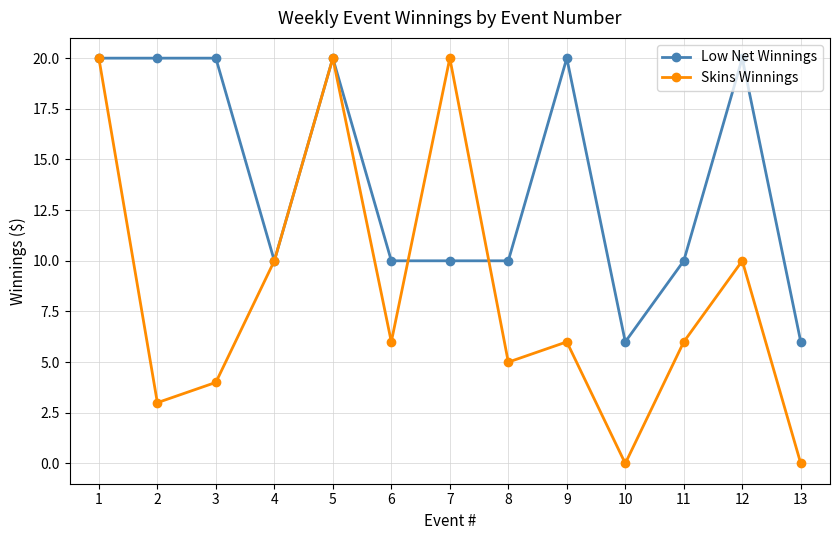

At which category does Skins Winnings reach its first local peak?

5